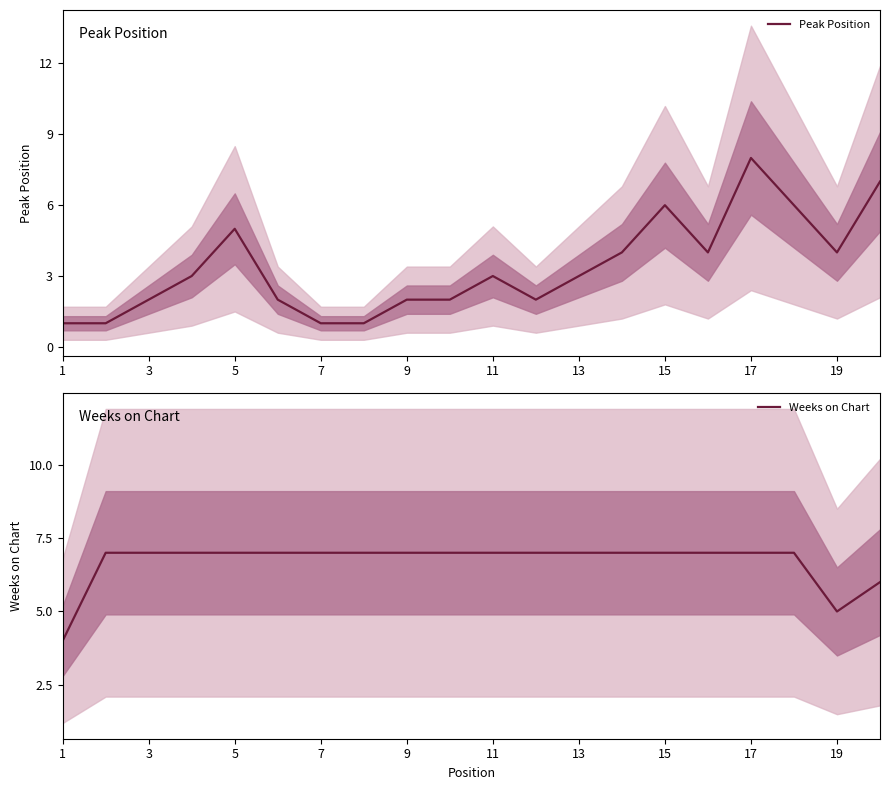

Where is Weeks on Chart nearest to the value 5?

19